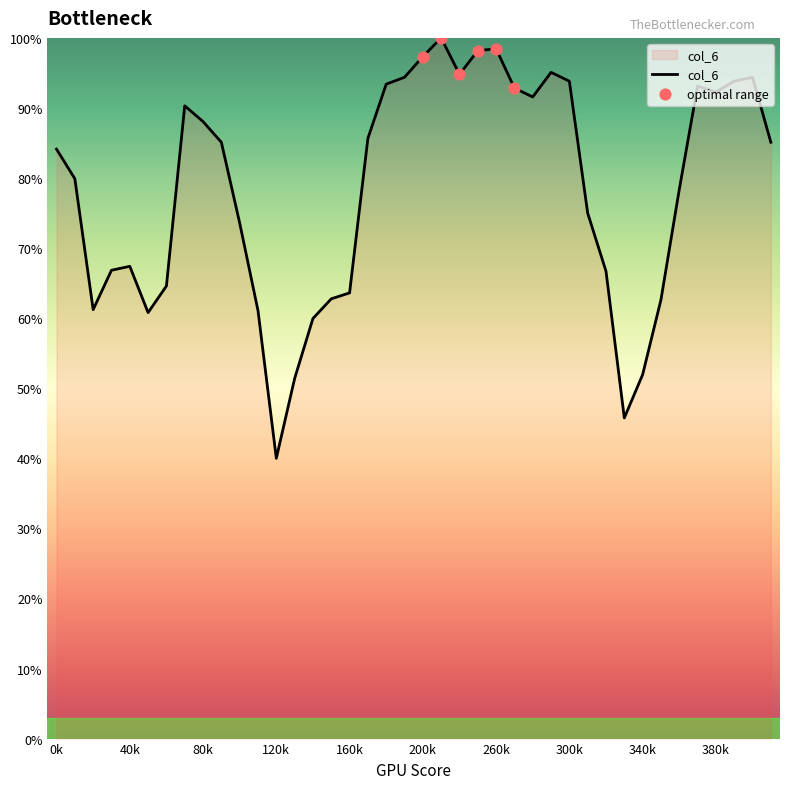

What is the smallest value displayed?

40.0